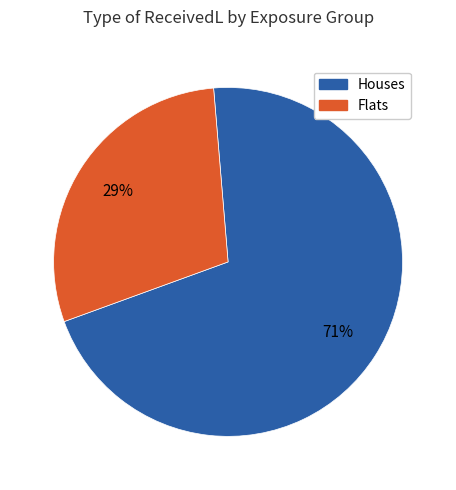

Does any single category account for the majority?

Yes